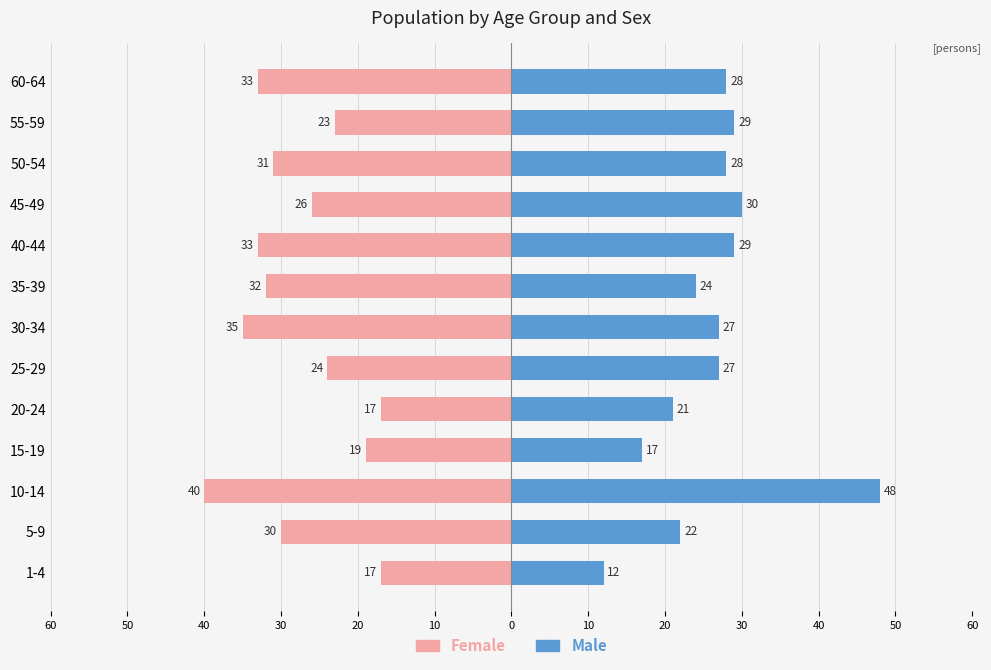

List the series in order of their peak value, lowest first.

Female, Male